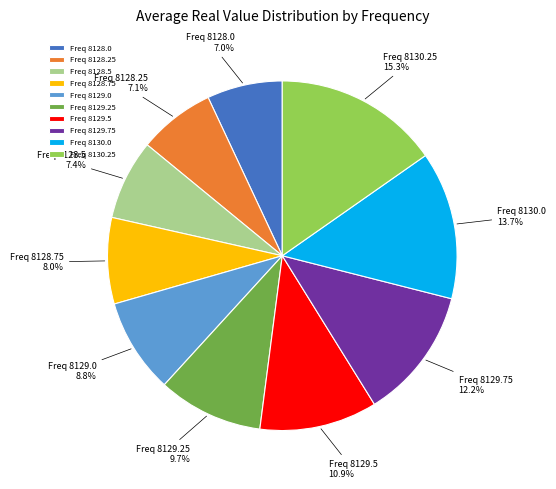

Is the sum of Freq 8128.0 and Freq 8129.25 greater than half?

No